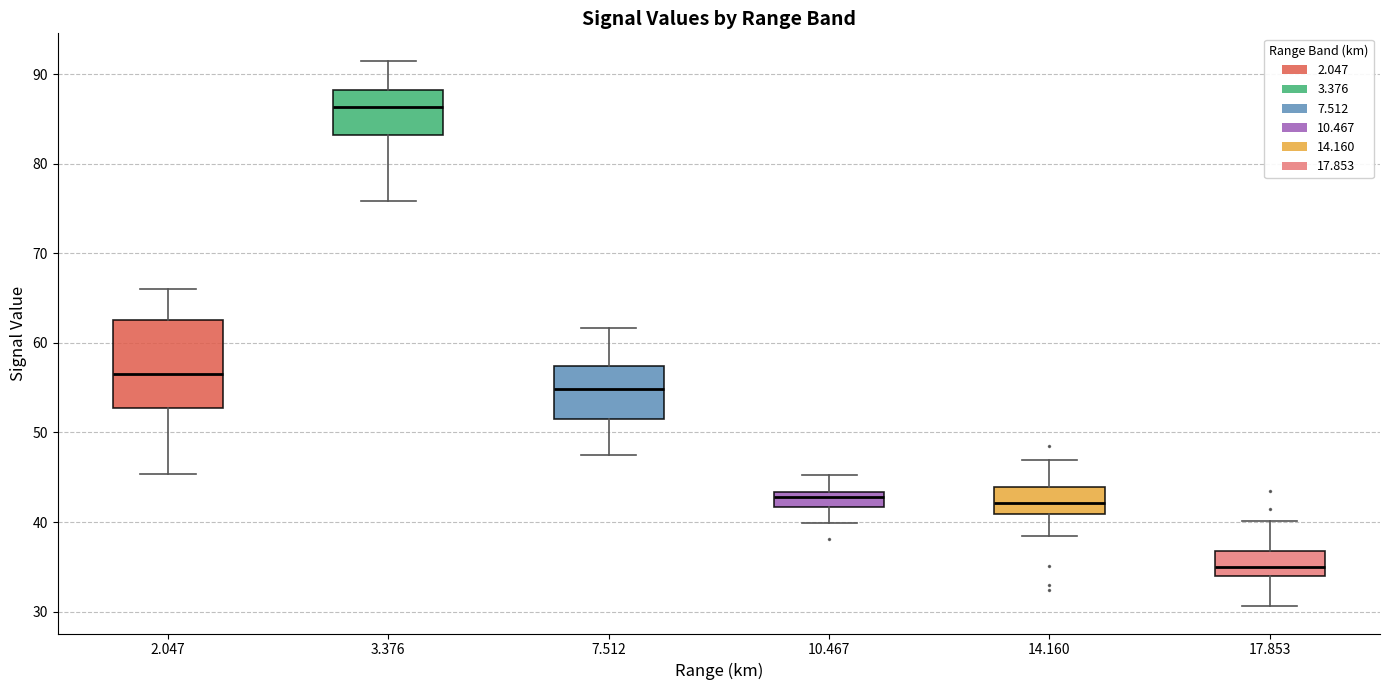

Which box is the tallest, from its lower edge to its upper edge?

2.047